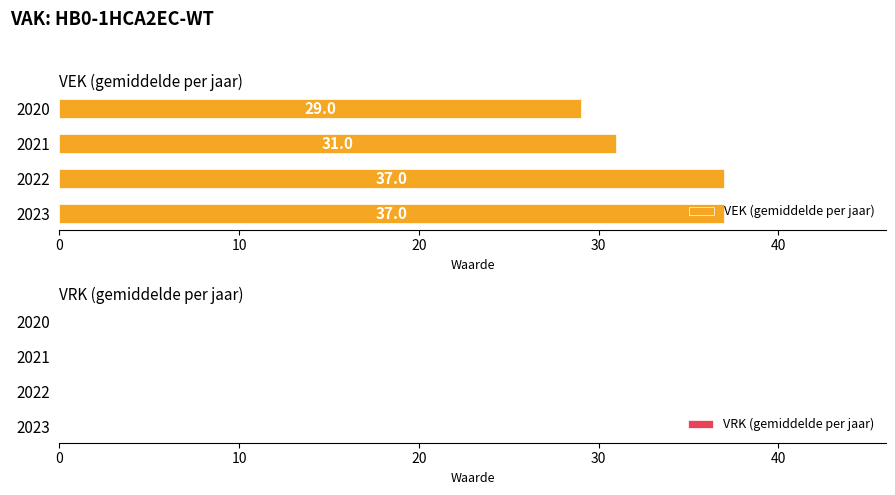

What is the average value?

34